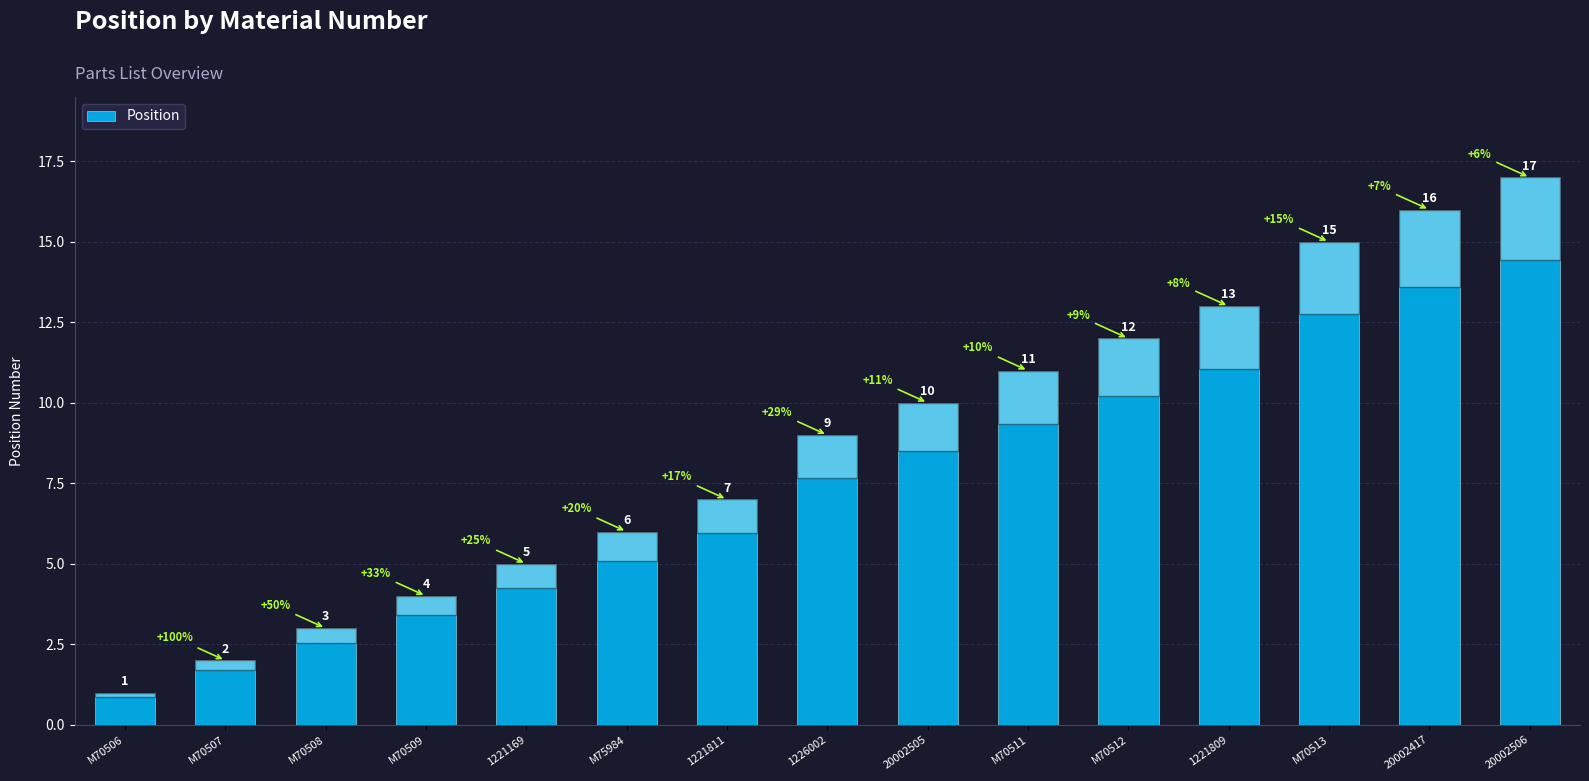

The chart shows a value of 6 at M75984. True or false?

True